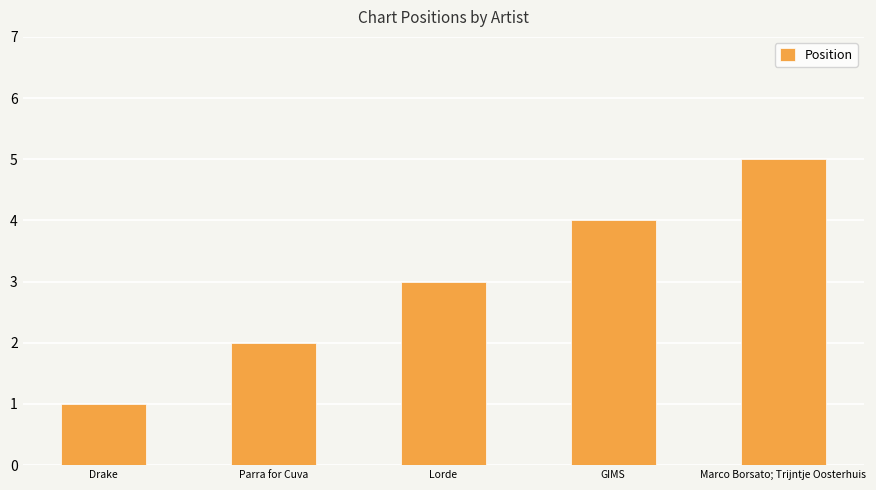

Reading right to left, transcribe all the data shown in this chart.

Marco Borsato; Trijntje Oosterhuis=5	GIMS=4	Lorde=3	Parra for Cuva=2	Drake=1